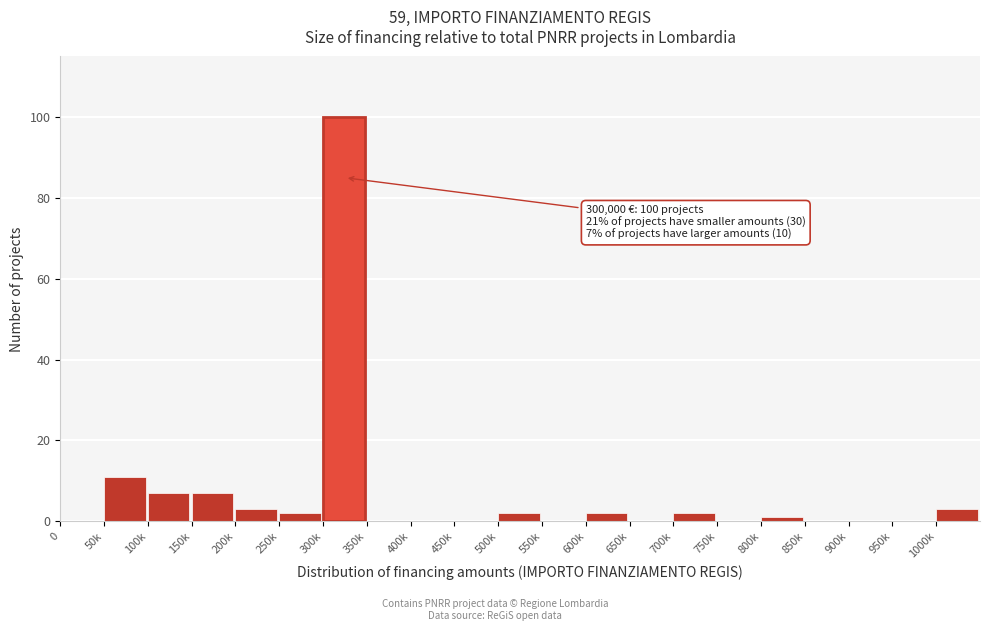

Reading left to right, extract all data points from this chart.

0=0	50k=11	100k=7	150k=7	200k=3	250k=2	300k=100	350k=0	400k=0	450k=0	500k=2	550k=0	600k=2	650k=0	700k=2	750k=0	800k=1	850k=0	900k=0	950k=0	1000k=3